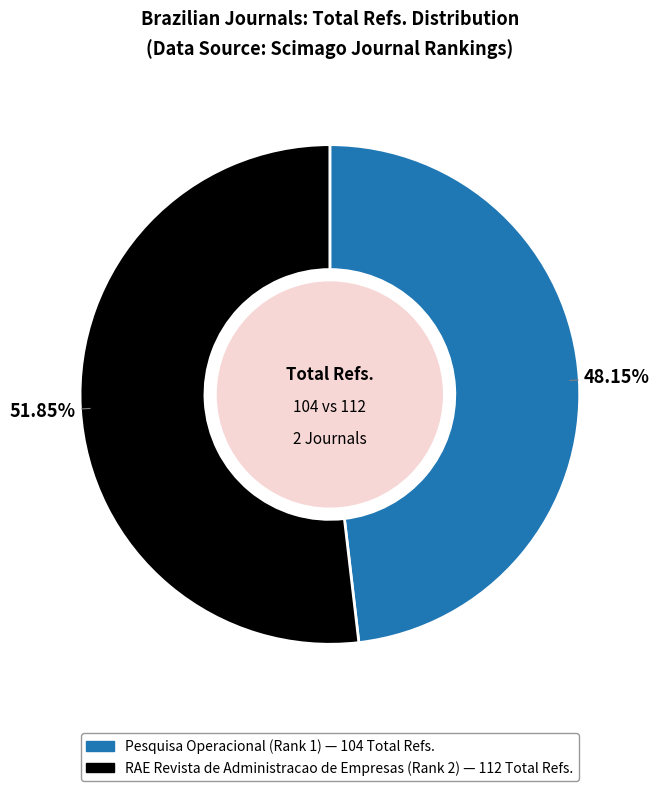

To the nearest percent, what percentage of the pie is RAE Revista de Administracao de Empresas (Rank 2)?

52%